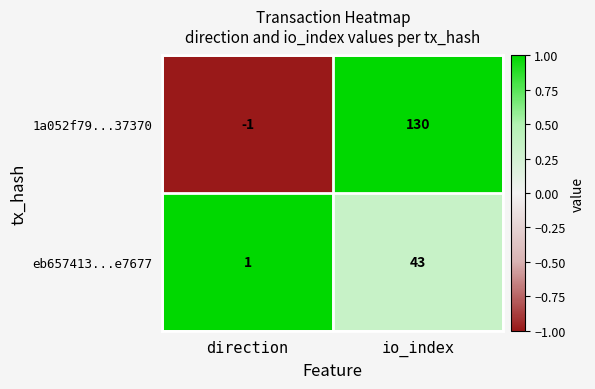

What is the spread (max minus min) of values at io_index?

87